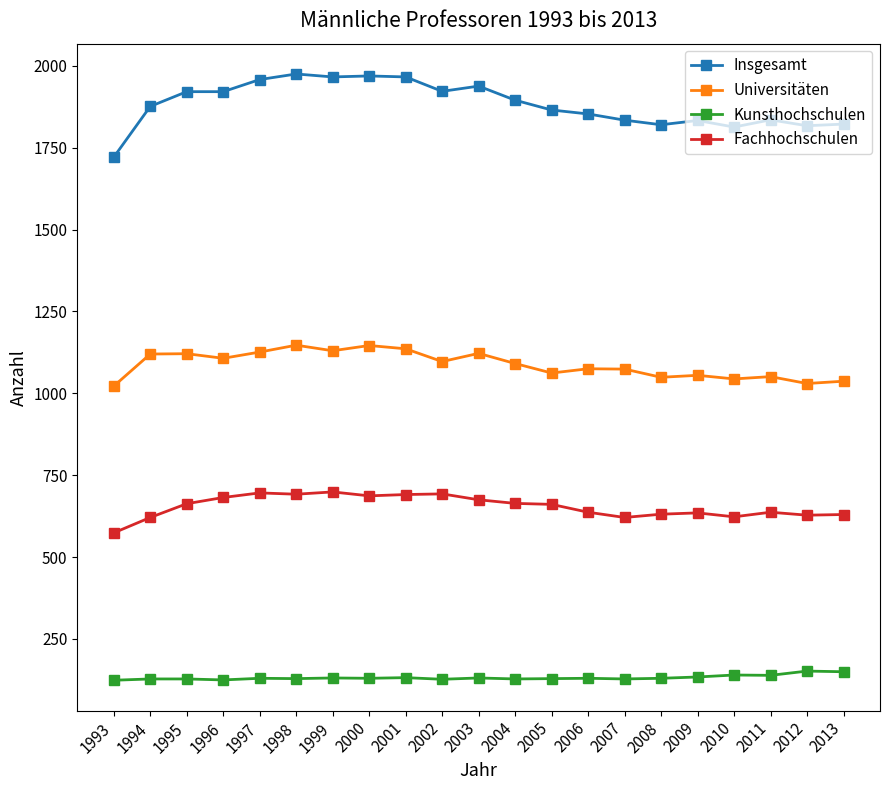

True or false: Insgesamt has a value of 1721 at 1993.

True